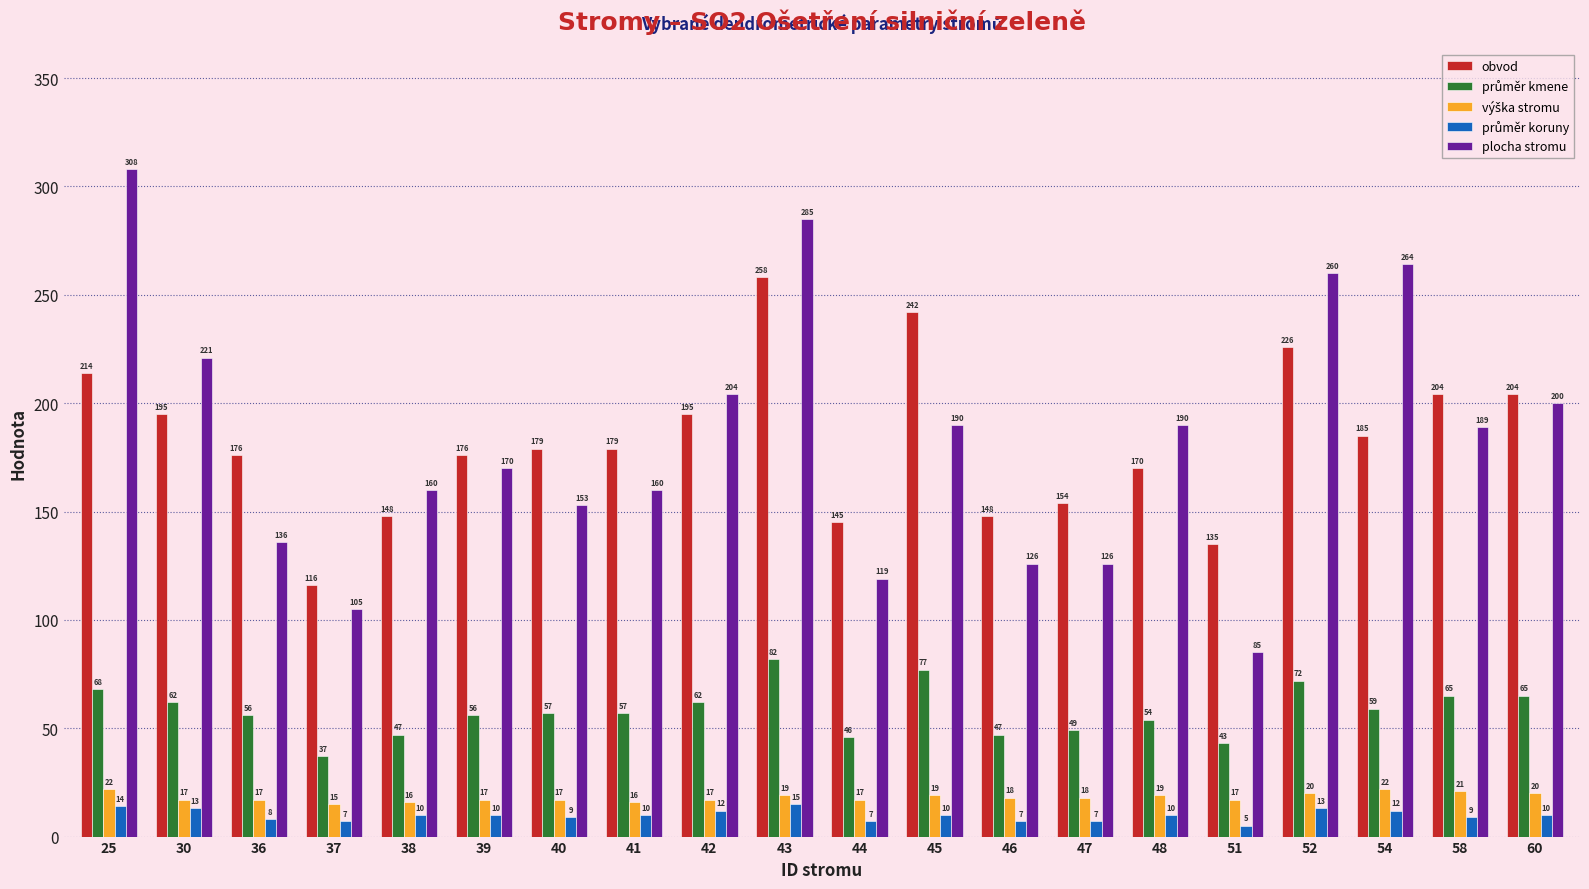

What is the difference between the maximum and minimum values in the obvod series?

142